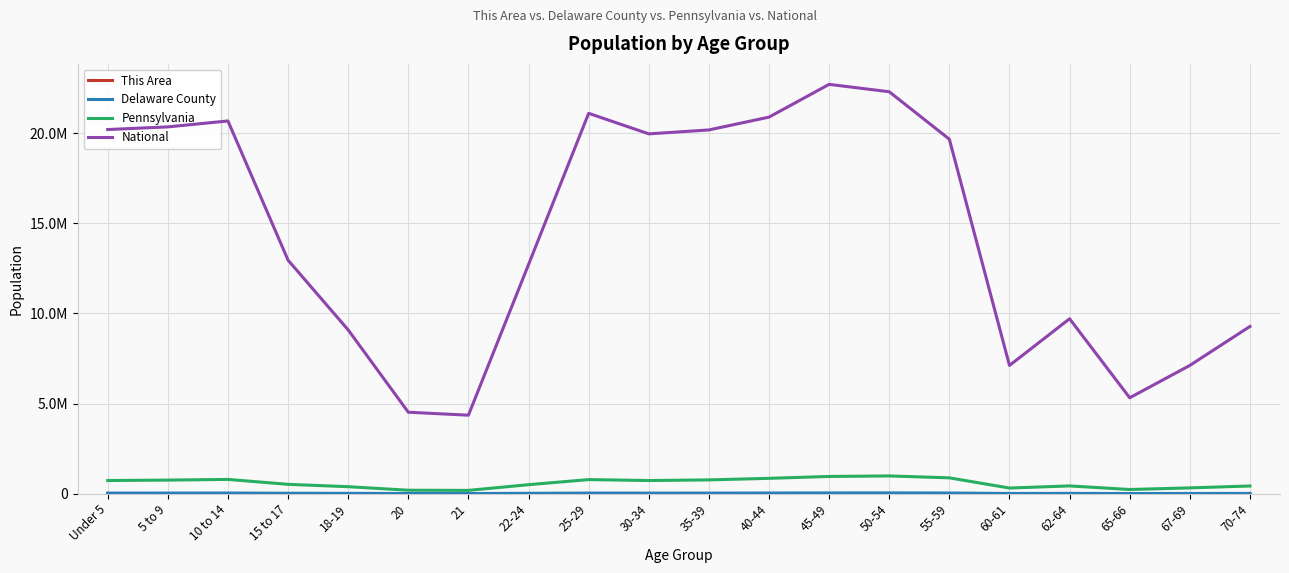

At which label does National first exceed 19664805?

Under 5